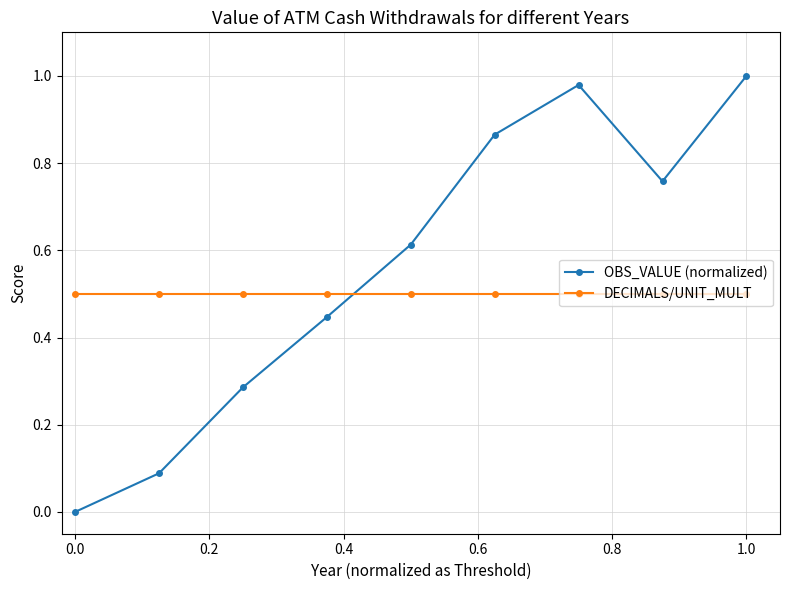

True or false: DECIMALS/UNIT_MULT and OBS_VALUE (normalized) intersect in this chart.

True